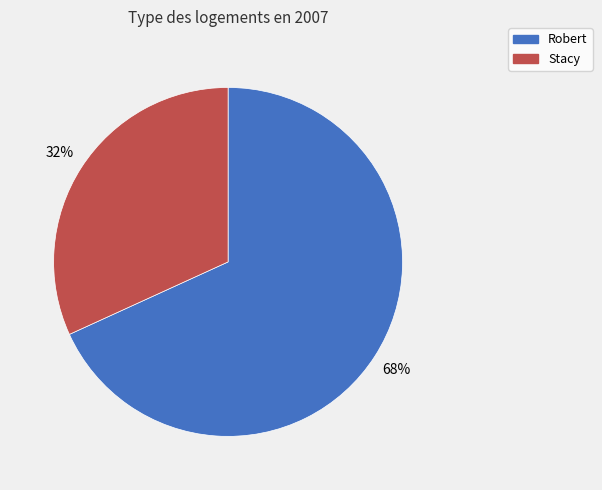

Is the sum of Stacy and Robert greater than half?

Yes